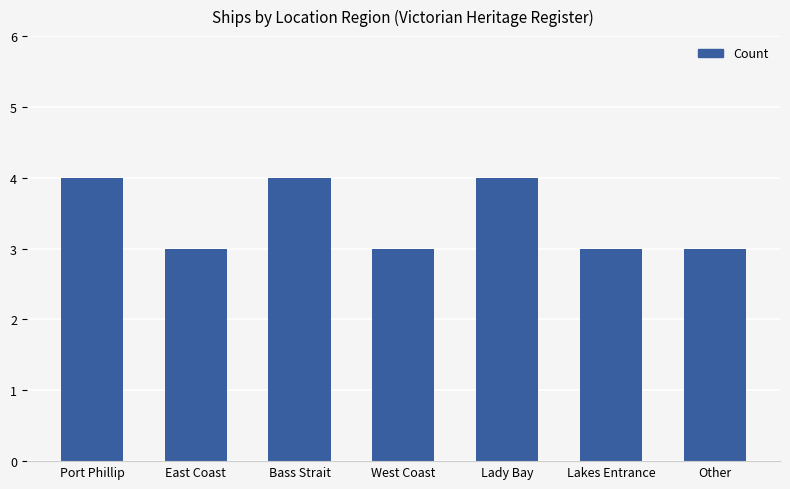

What is the change in value from Bass Strait to Other?

-1